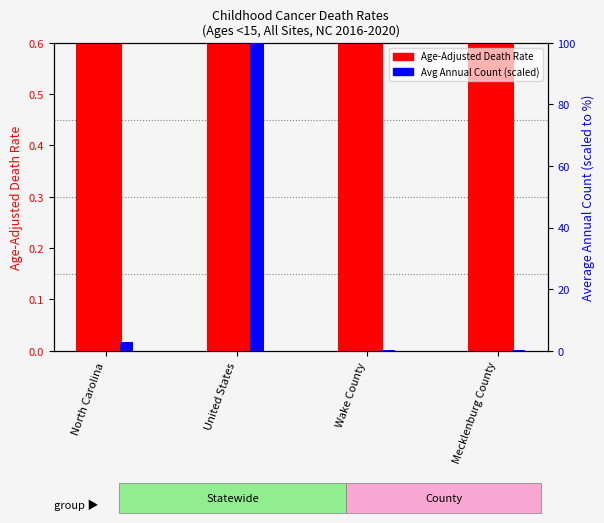

At how many categories does at least one series exceed 11?

1